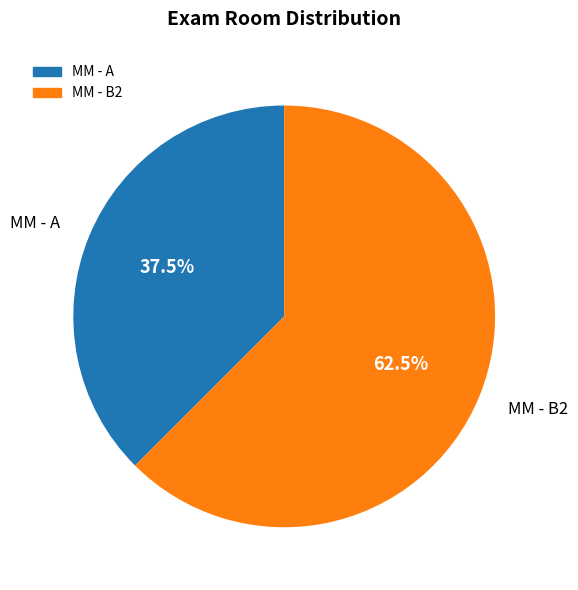

Count the number of slices in the pie.

2